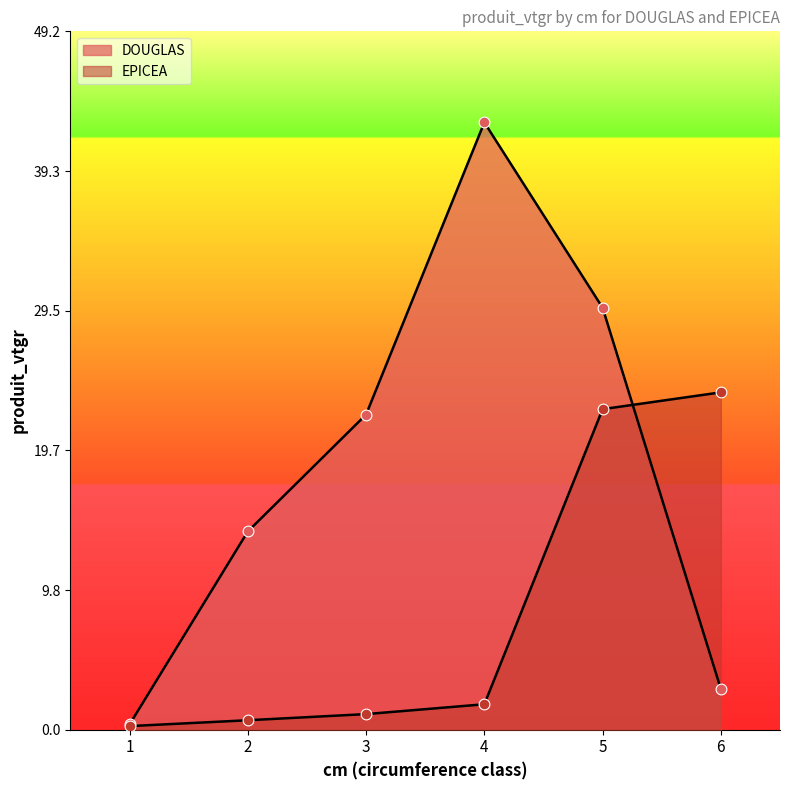

Which series contains the highest Y value?

DOUGLAS